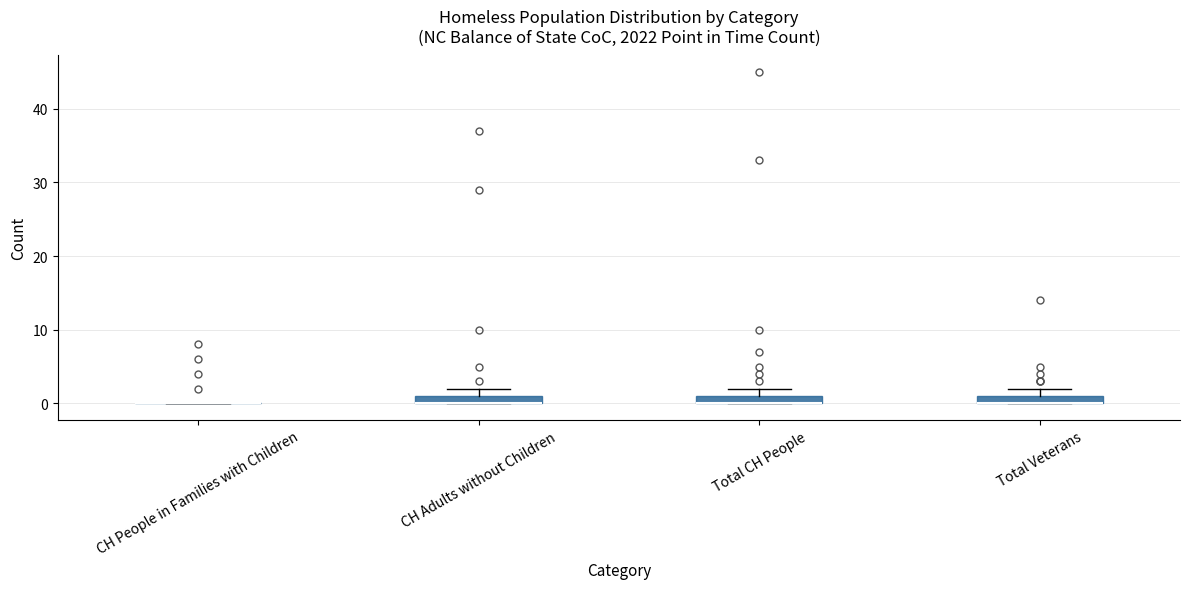

Where is the upper edge of the box for Total Veterans on the y-axis? The values are not printed on the chart, so give them approximately, as read against the axis.

1